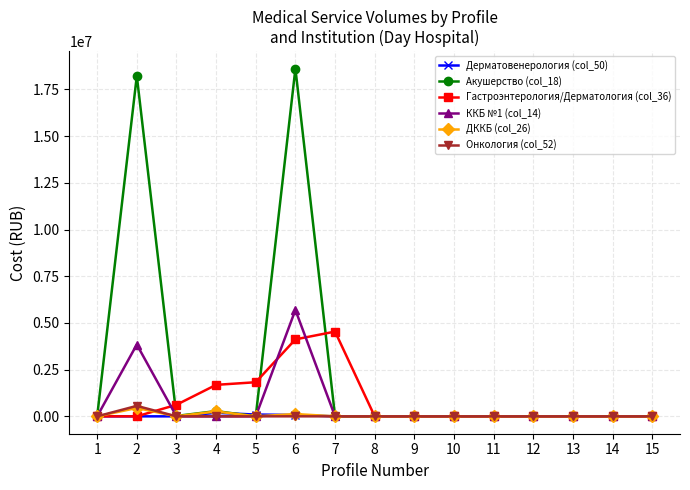

The value of ККБ №1 (col_14) at 15 is 2290578.2. True or false?

False